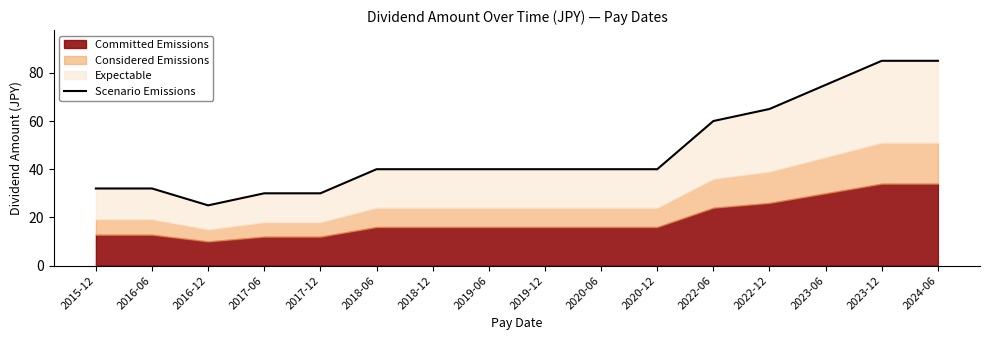

List the labels in order of value, largest first.

2023-12, 2024-06, 2023-06, 2022-12, 2022-06, 2018-06, 2018-12, 2019-06, 2019-12, 2020-06, 2020-12, 2015-12, 2016-06, 2017-06, 2017-12, 2016-12